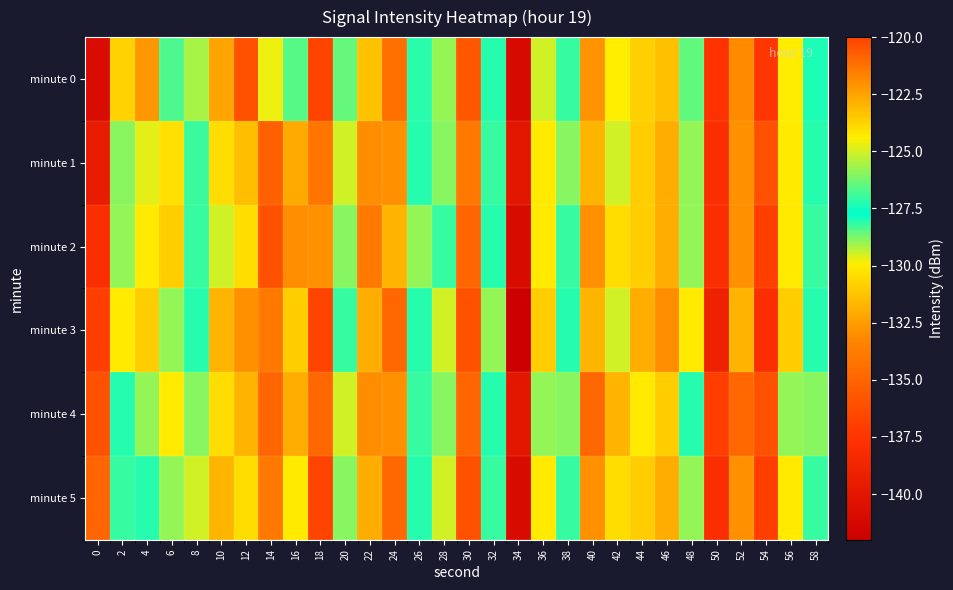

Which series has the widest spread of values?

minute 3